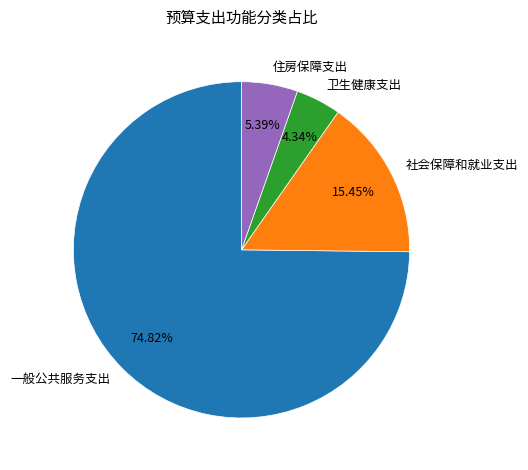

Combined, do 卫生健康支出 and 社会保障和就业支出 account for over 50%?

No